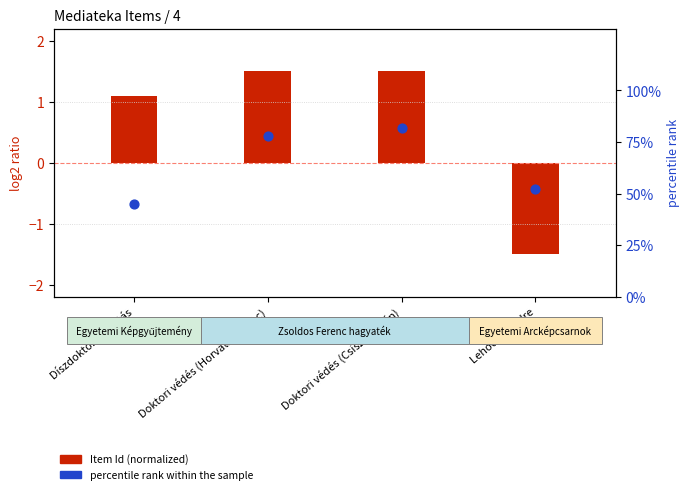

Which series has the widest spread of Y values?

percentile rank within the sample